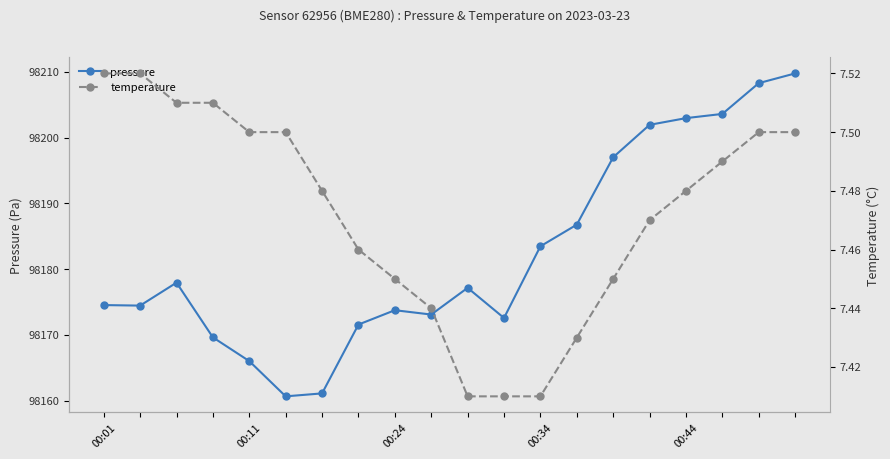

What is the value of the pressure point at the 2nd from the left?

98174.5